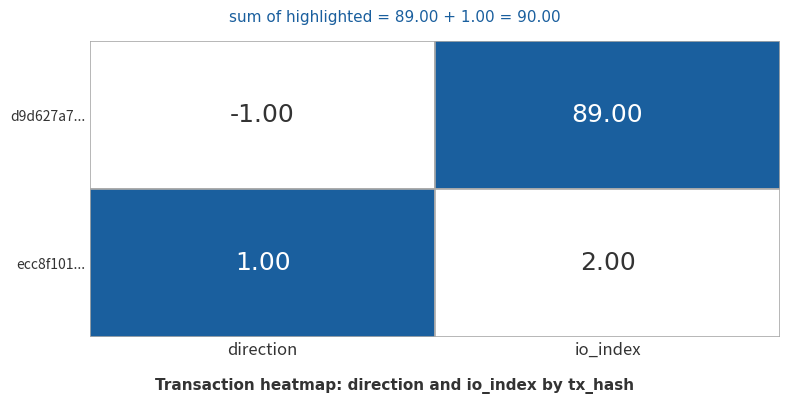

How many values in the d9d627a77ec0609aa54cdea4c942038806075ef series are below 89?

1